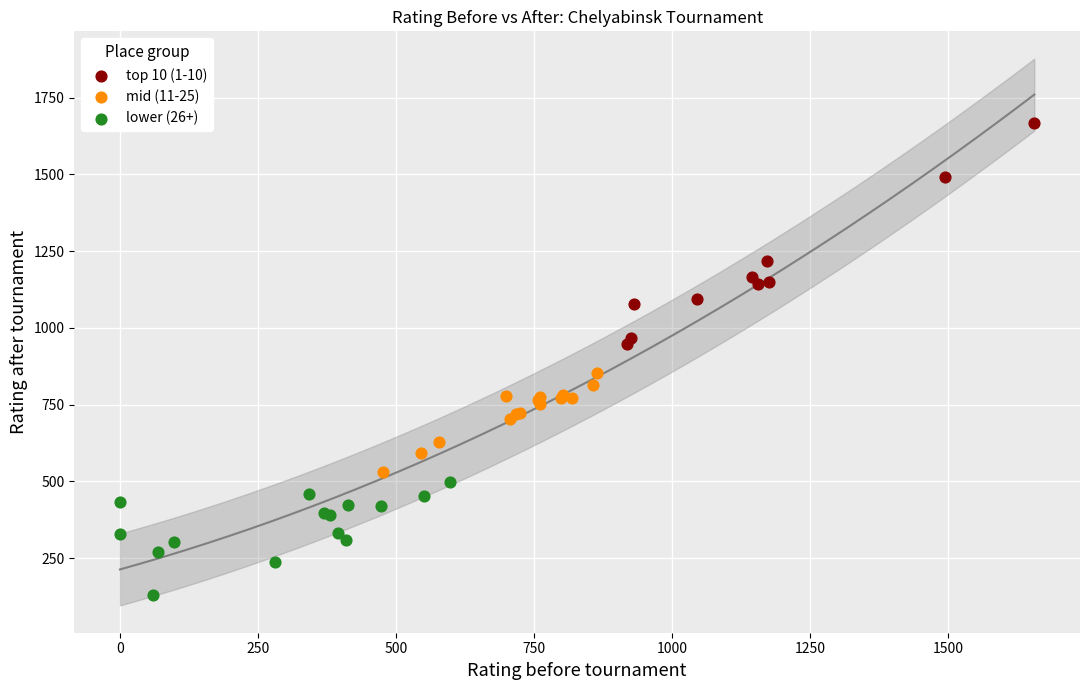

Which series reaches the minimum Y coordinate?

lower (26+)